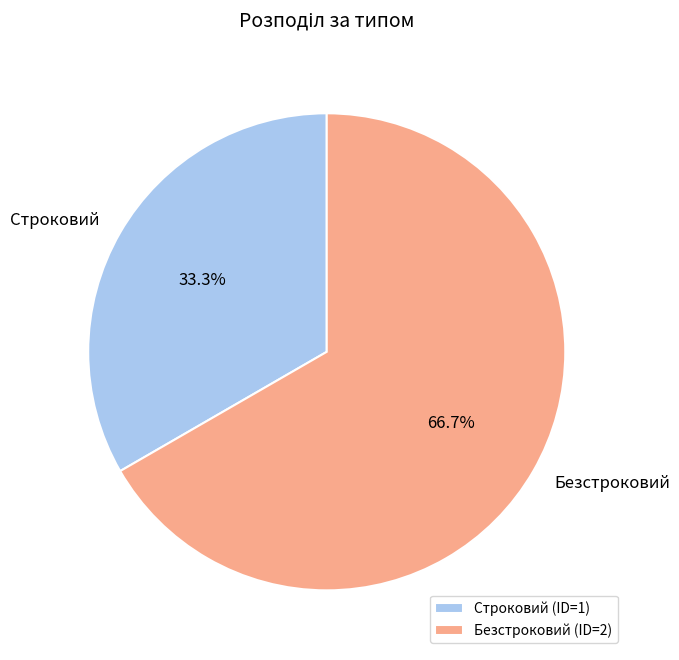

Which category has the smallest portion of the pie?

Строковий